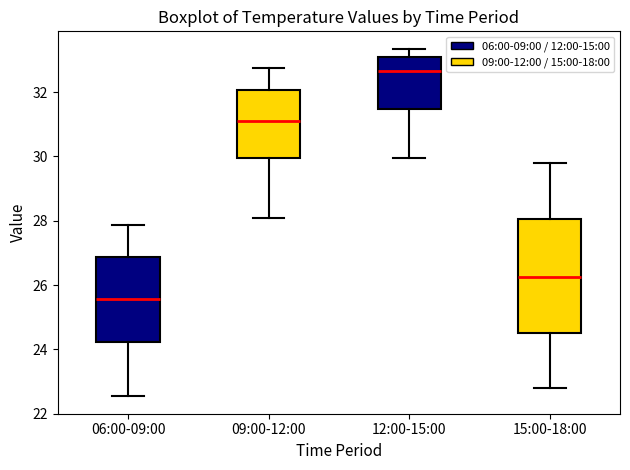

Reading left to right, transcribe this box plot: for each box, give where its median line is, the range the box spans, and where its two whiskers end, as read against the y-axis. The values are not printed on the chart, so give them approximately, as read against the axis.

06:00-09:00: median 25.6, box 24.2 to 26.8, whiskers 22.6 to 27.8
09:00-12:00: median 31.2, box 30.0 to 32.0, whiskers 28.2 to 32.8
12:00-15:00: median 32.6, box 31.4 to 33.0, whiskers 30.0 to 33.4
15:00-18:00: median 26.2, box 24.6 to 28.0, whiskers 22.8 to 29.8